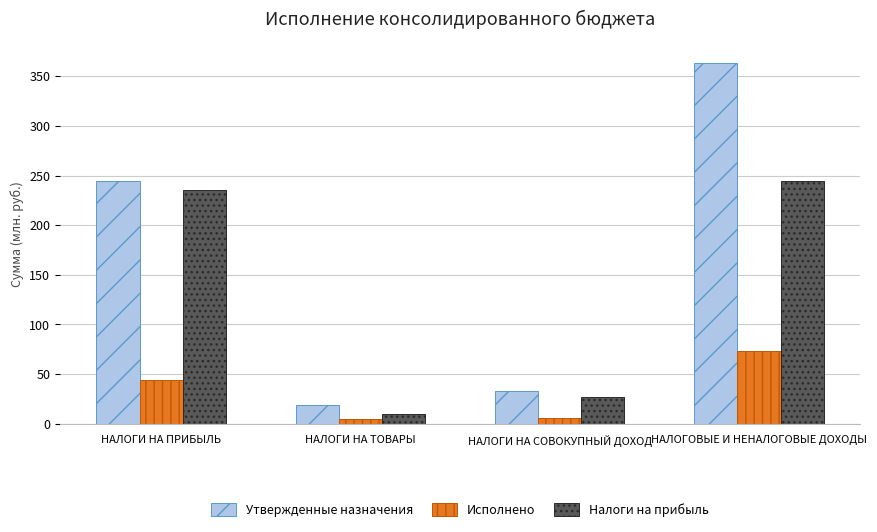

At which category does the chart reach its peak across all series?

НАЛОГОВЫЕ И НЕНАЛОГОВЫЕ ДОХОДЫ